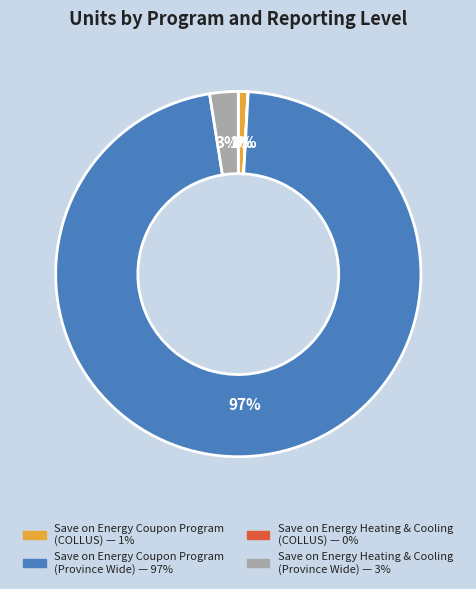

Is there any slice that represents more than half of the pie?

Yes